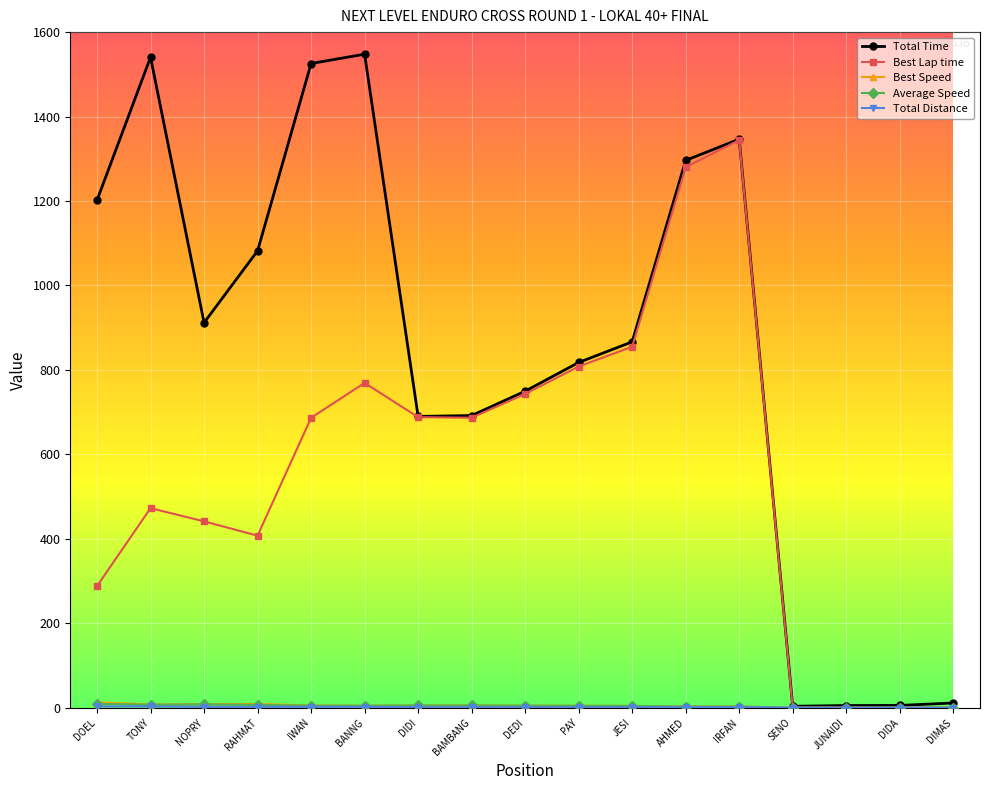

The Best Lap time series shows 854.7 at JESI. True or false?

True